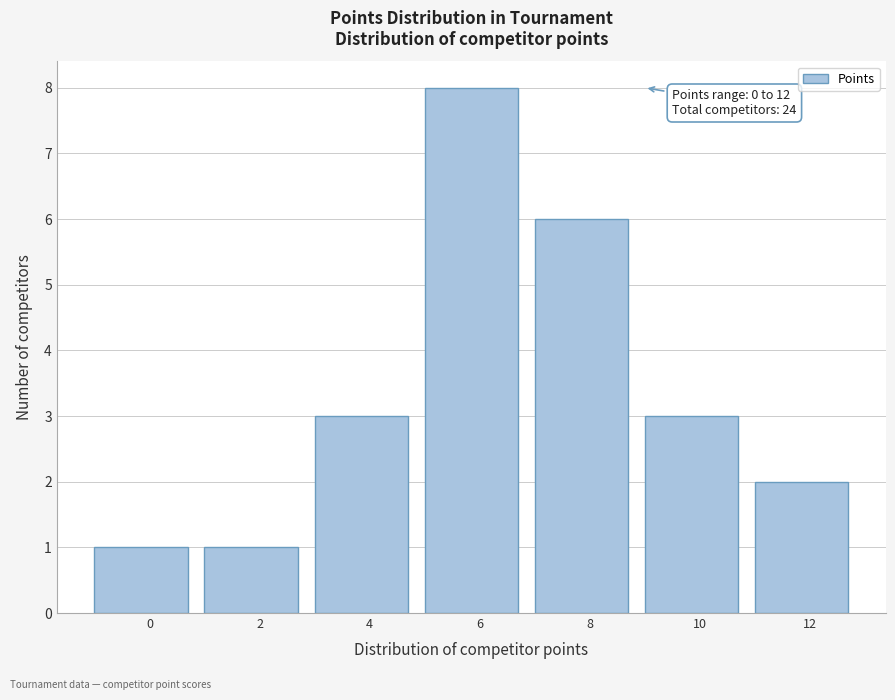

Reading right to left, what are all the values shown in this chart?

2	3	6	8	3	1	1